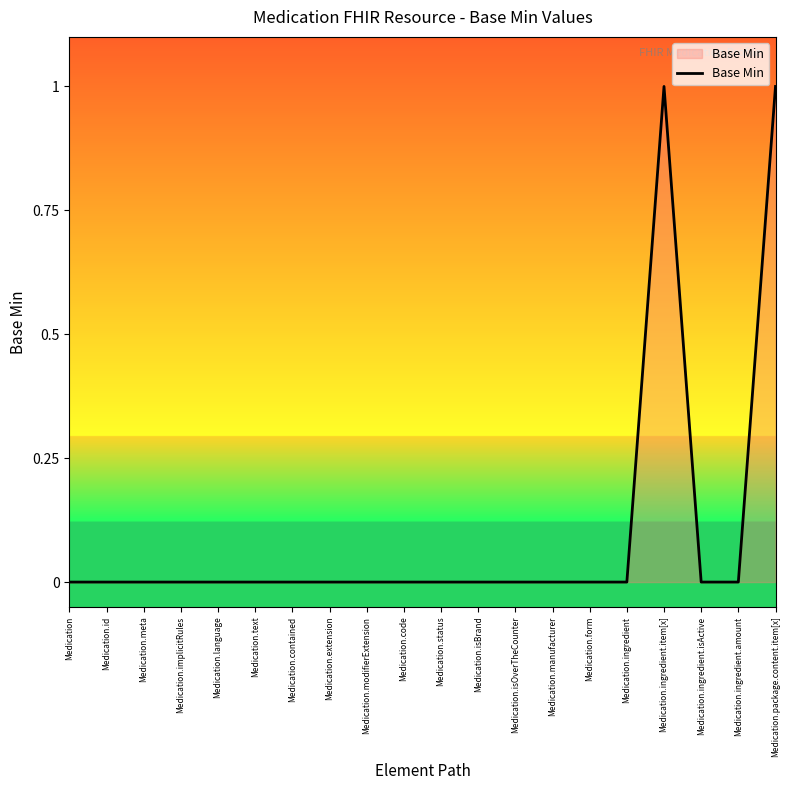

The chart shows a value of 1 at Medication.id. True or false?

False